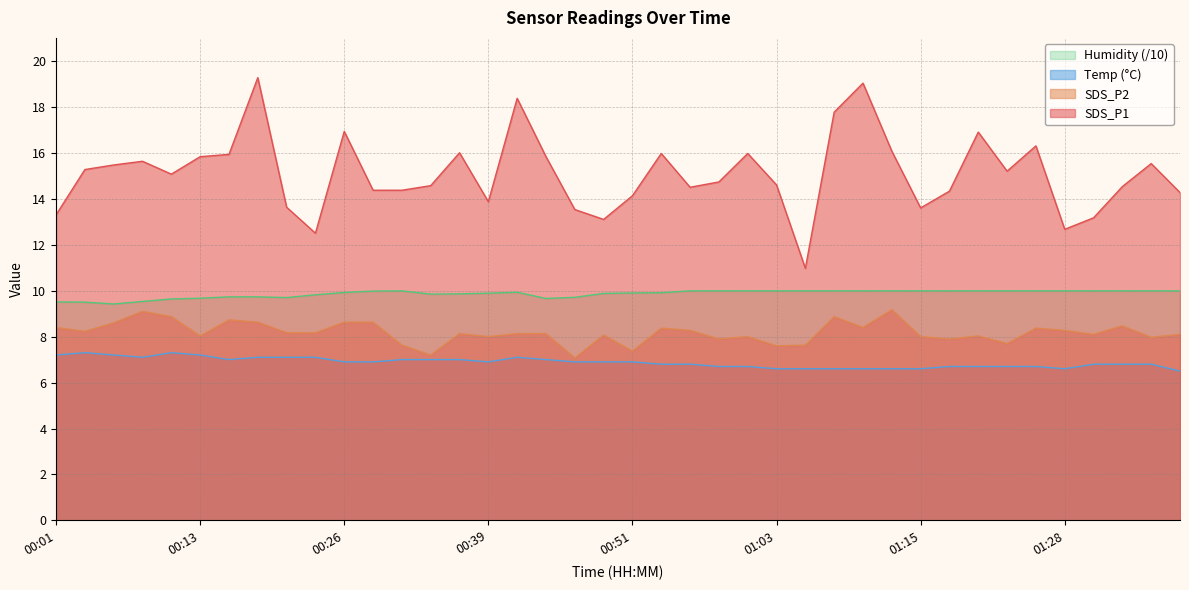

What is the lowest value of the Temp series?

6.5